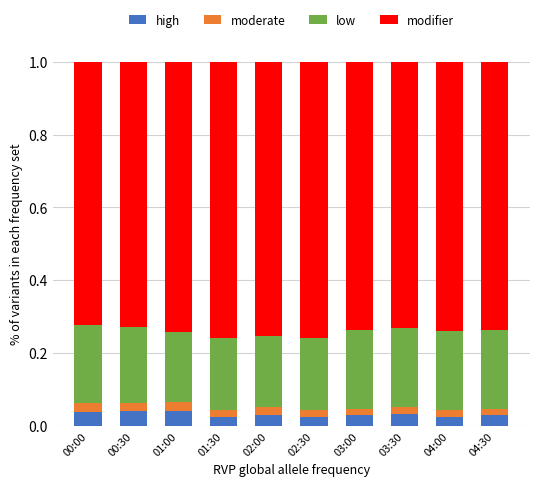

What is the sum of all high values?

0.3